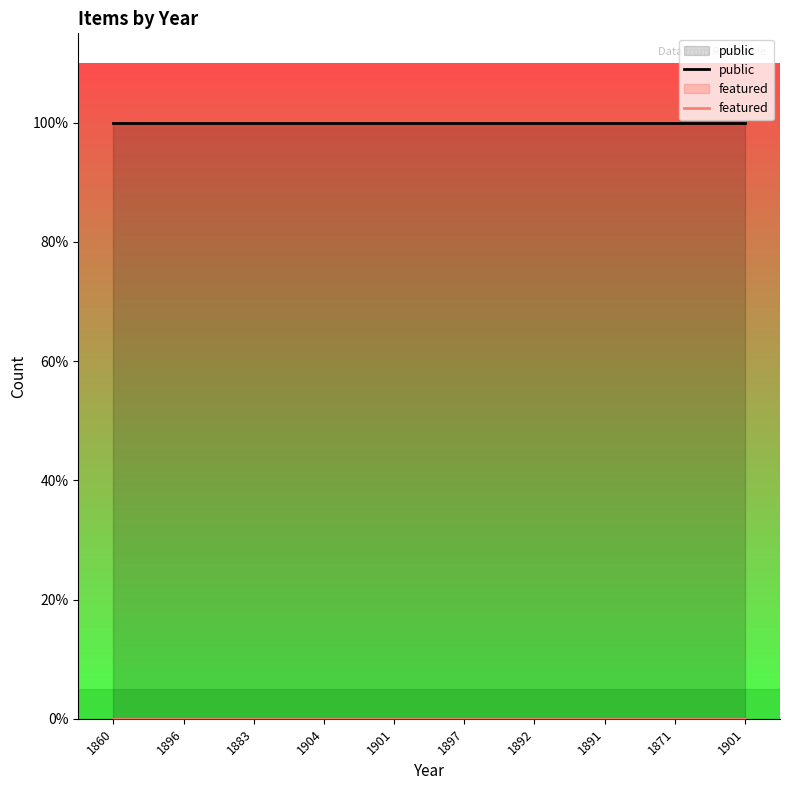

Rank the series by their maximum value, from highest to lowest.

public, featured